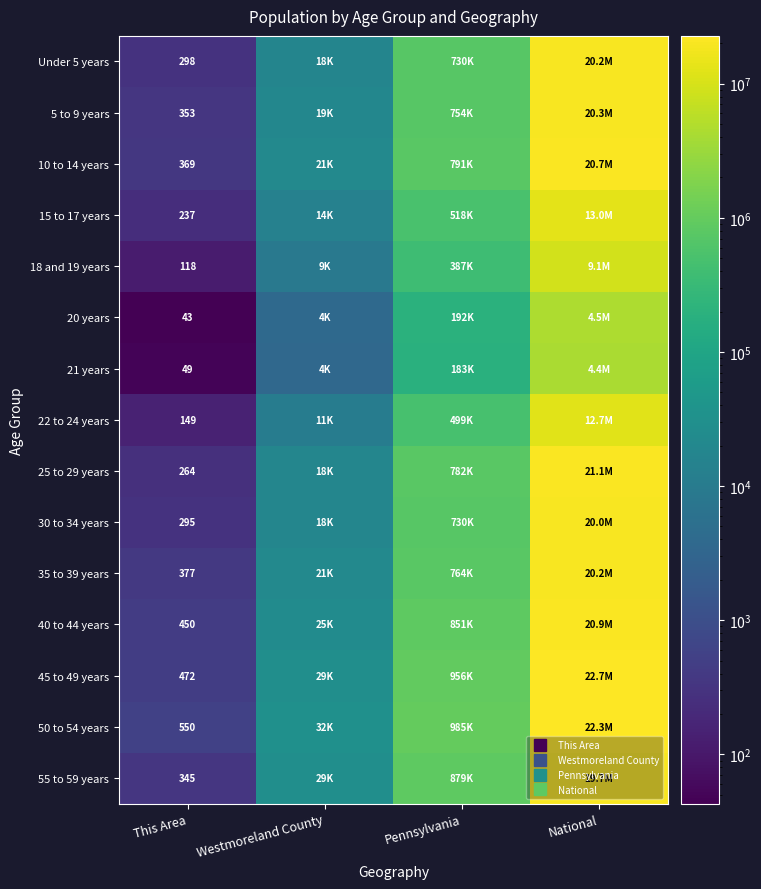

Is the value of 45 to 49 years at Westmoreland County greater than the value of 5 to 9 years at Westmoreland County?

Yes